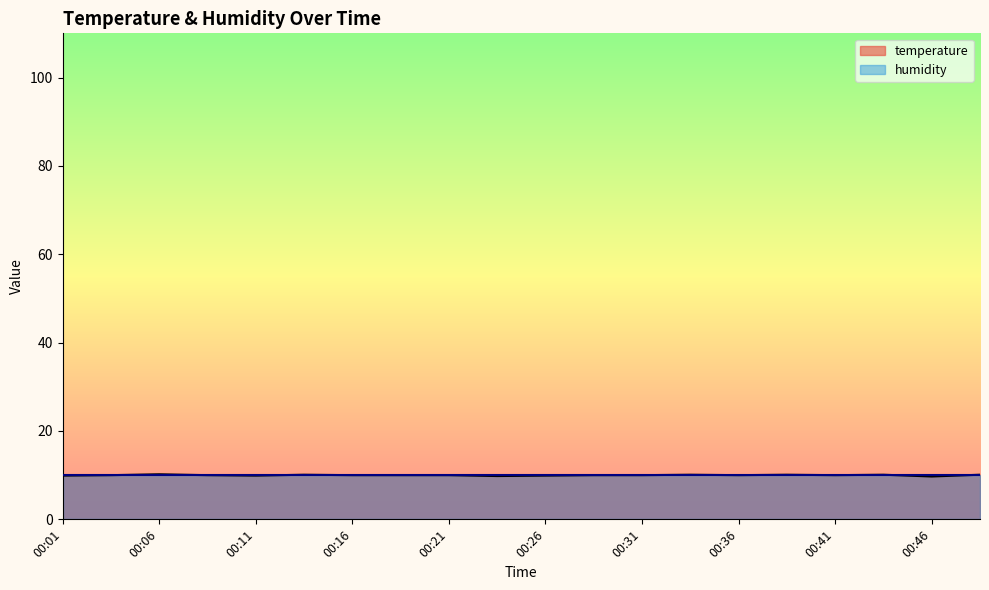

What is the value of the 6th point from the left?

10.1